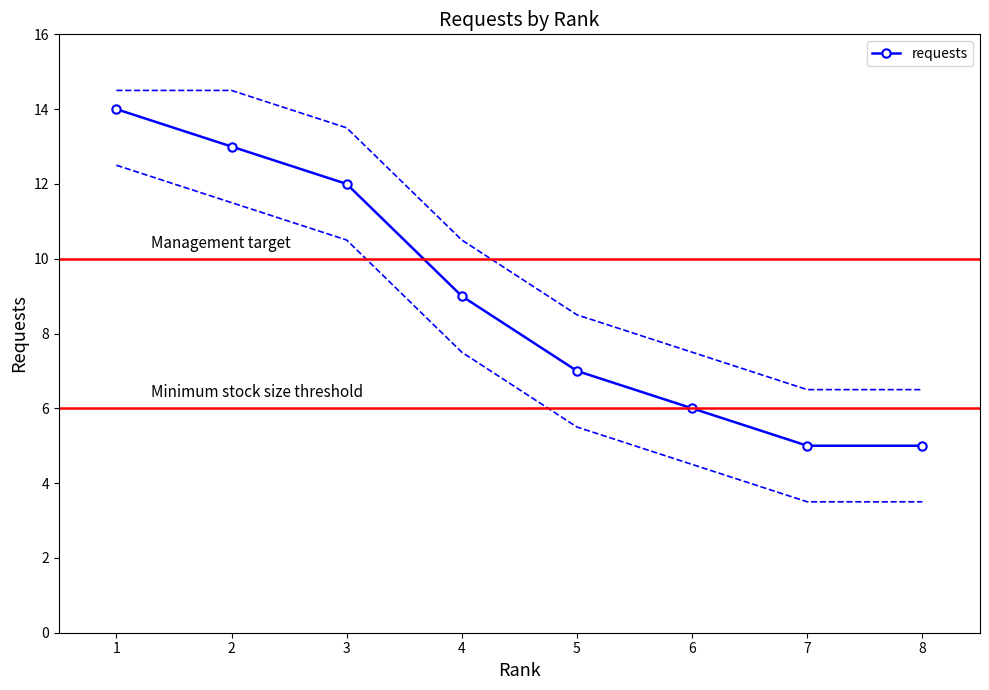

How many data points does each series have?

8